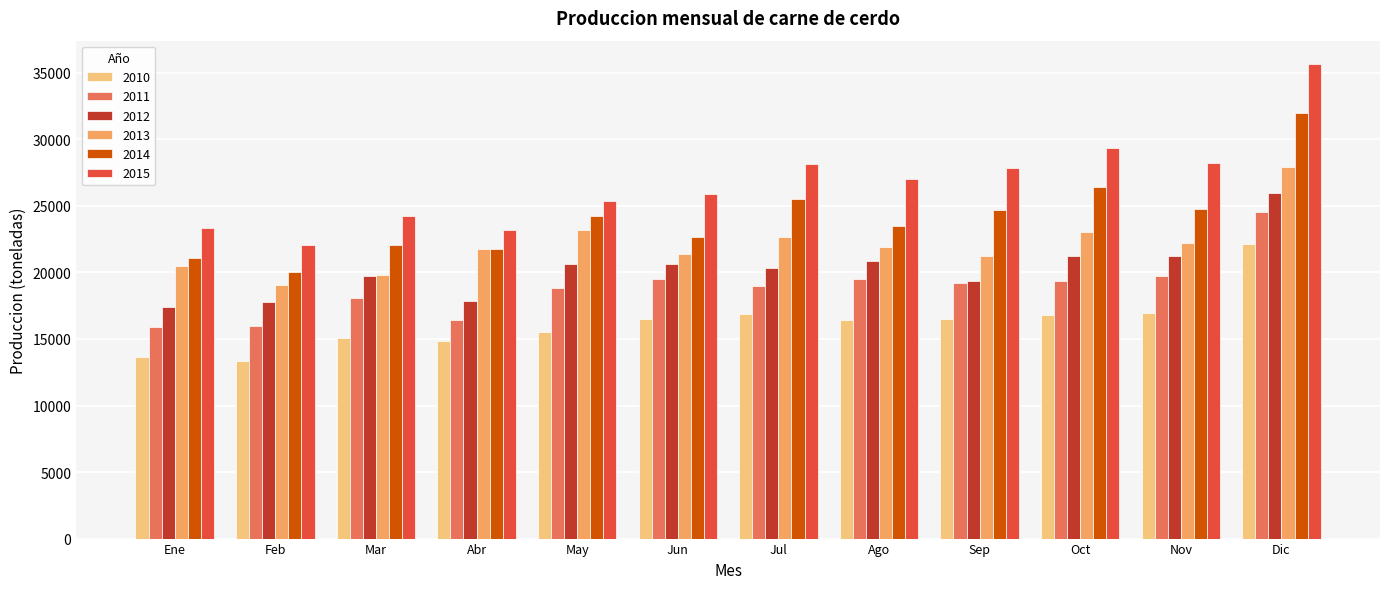

How many groups of bars are there?

12